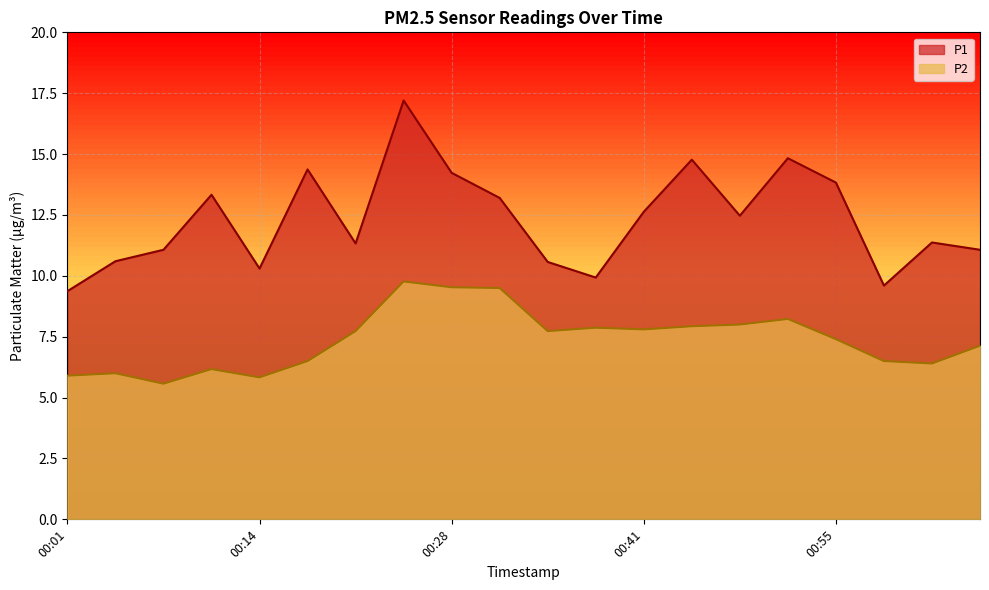

How many data points does each series have?

20